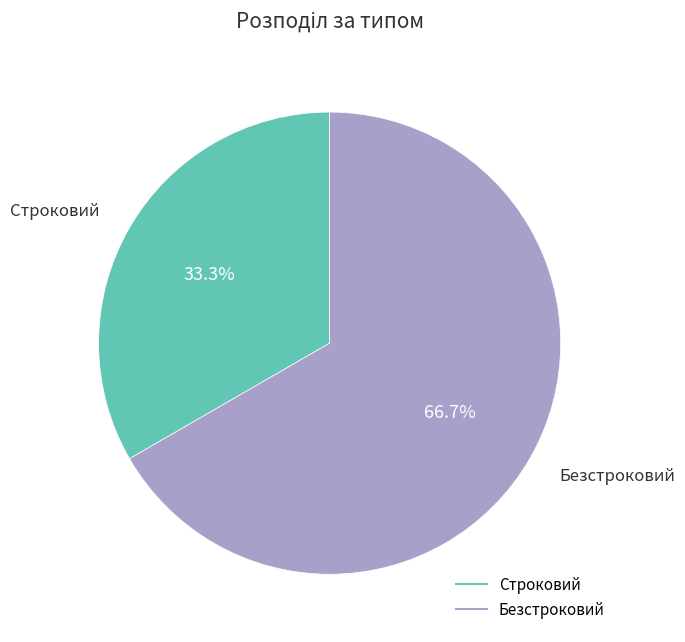

To the nearest percent, what percentage of the pie is Строковий?

33%